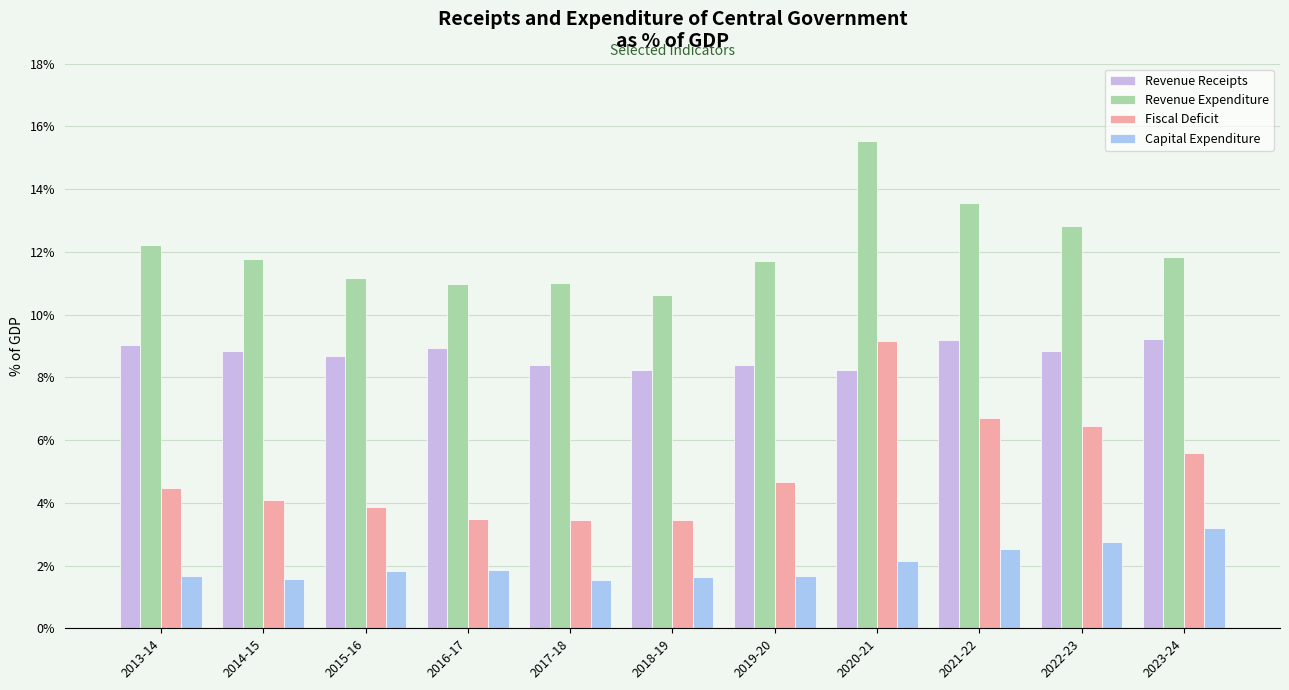

What is the label of the 1st bar from the left?

2013-14